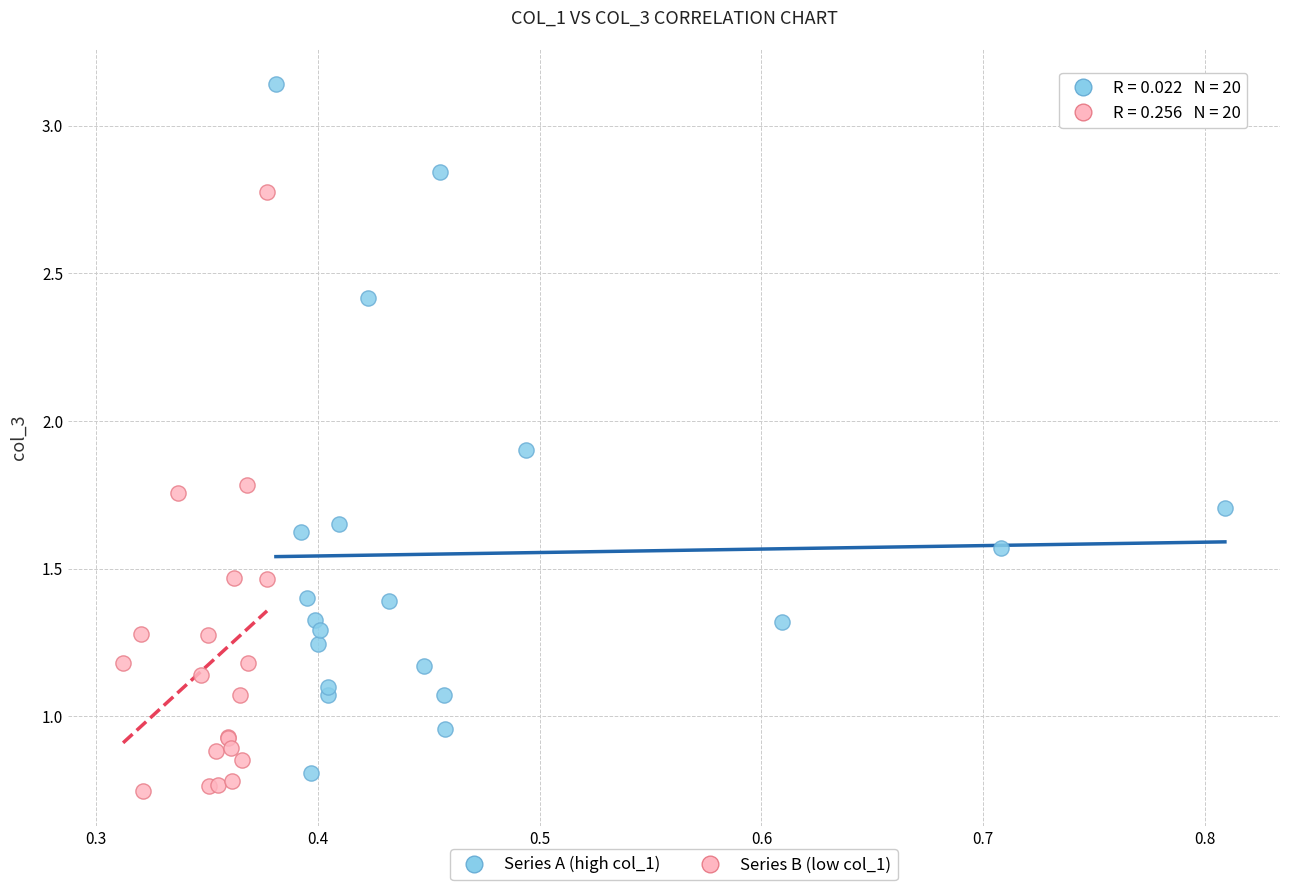

Which series contains the highest Y value?

Series A (high col_1)